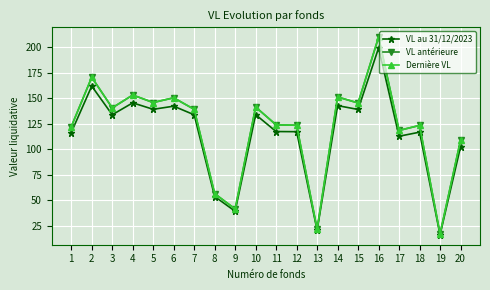

Is this an area chart (filled region under the line)?

No